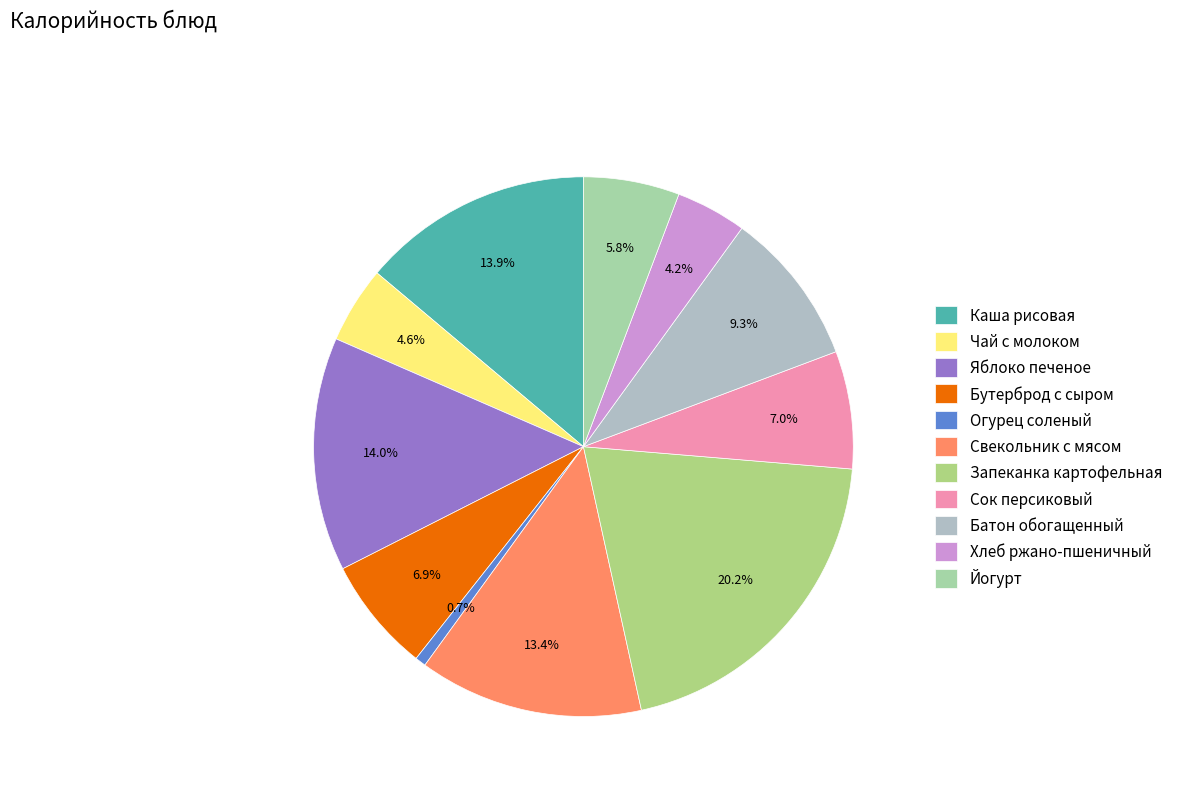

What is the change in value from Свекольник с мясом to Хлеб ржано-пшеничный?

-113.0